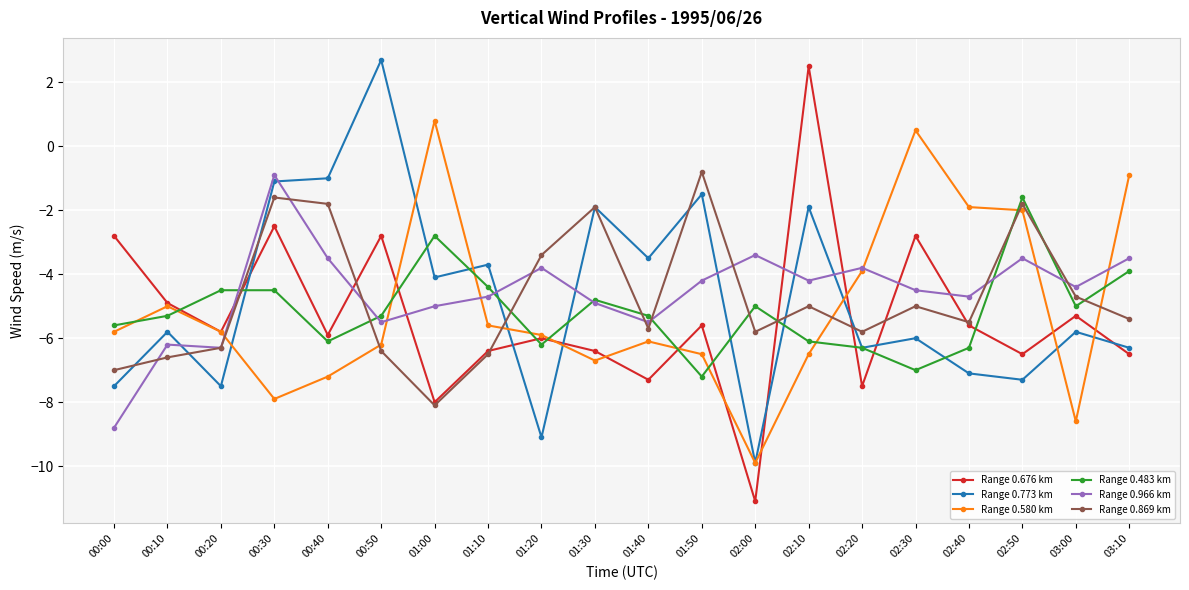

At which category is the sum across all series the highest?

00:30